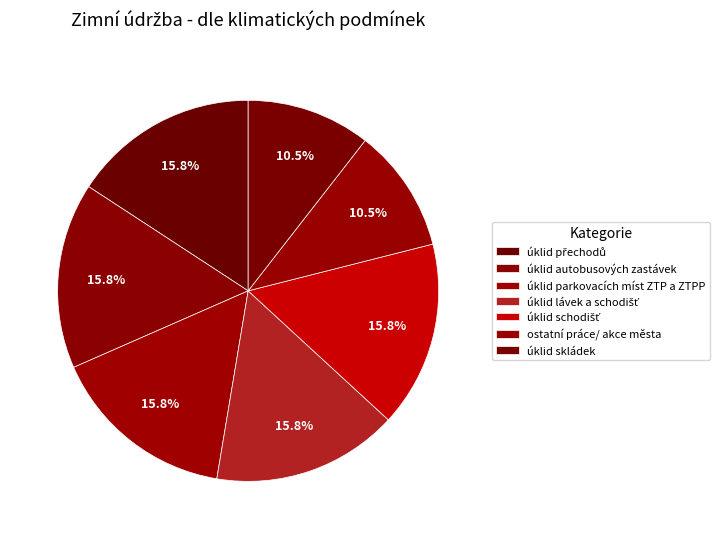

Rank the categories by value from lowest to highest.

ostatní práce/ akce města, úklid skládek, úklid přechodů, úklid autobusových zastávek, úklid parkovacích míst ZTP a ZTPP, úklid lávek a schodišť, úklid schodišť